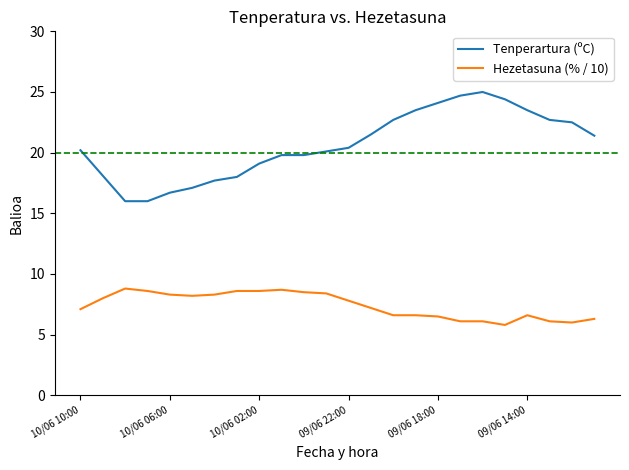

Which series has the widest spread of values?

Tenperartura (ºC)